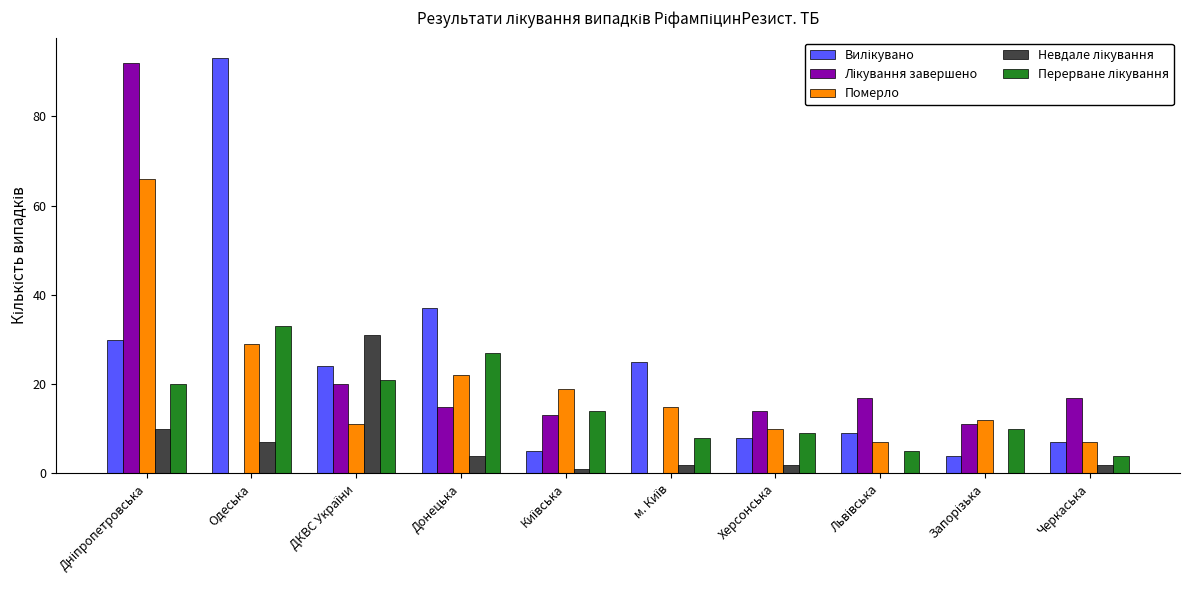

Where is Померло nearest to the value 36?

Одеська